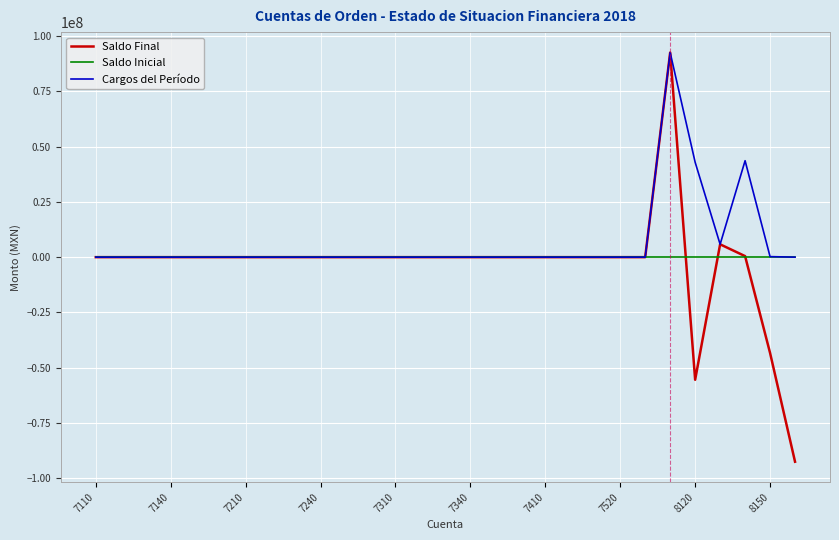

Which series has the widest spread of values?

Saldo Final